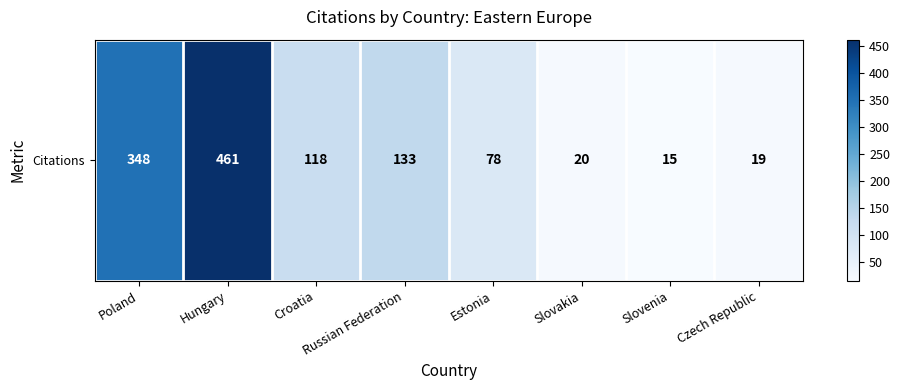

Reading right to left, what are all the values shown in this chart?

Czech Republic=19	Slovenia=15	Slovakia=20	Estonia=78	Russian Federation=133	Croatia=118	Hungary=461	Poland=348